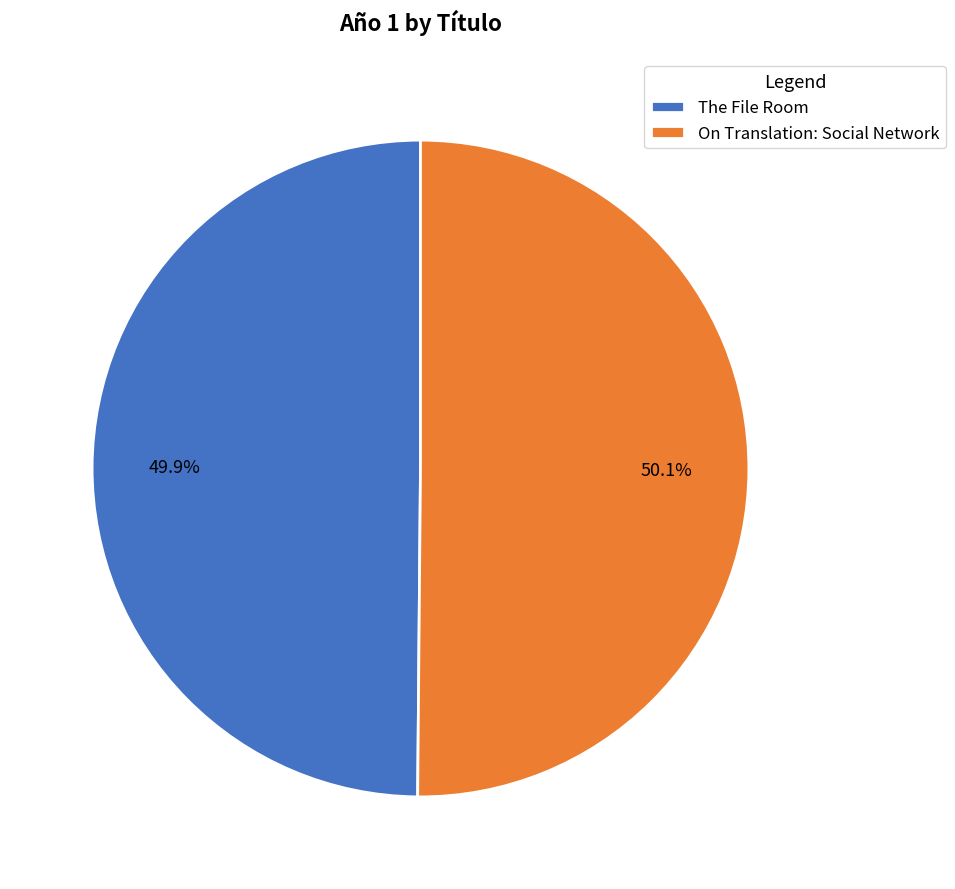

What percentage is the The File Room slice, to the nearest percent?

50%